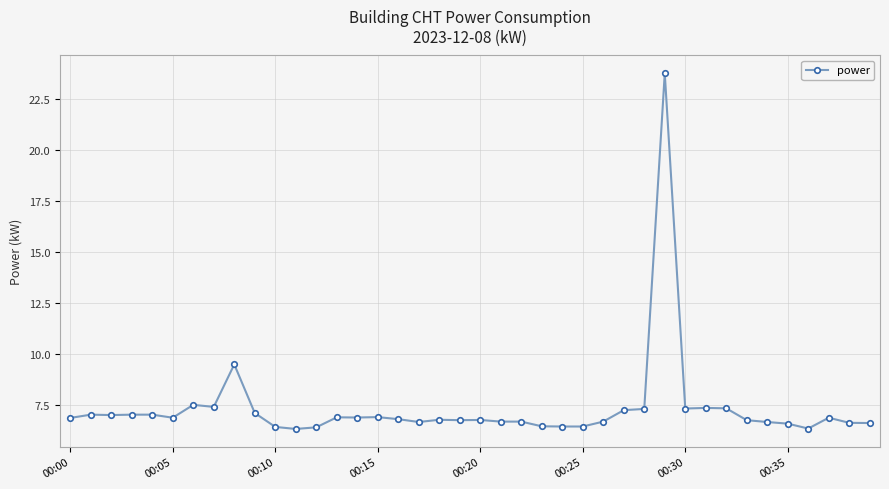

What is the maximum value shown in the chart?

23.8